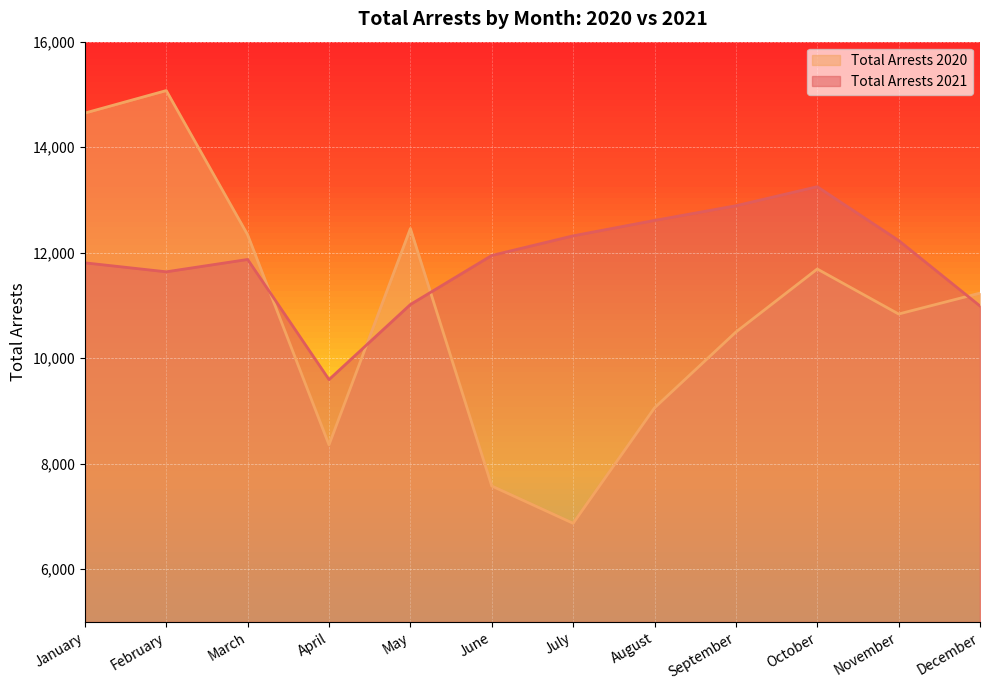

What are all the series names shown in the legend?

Total Arrests 2020, Total Arrests 2021